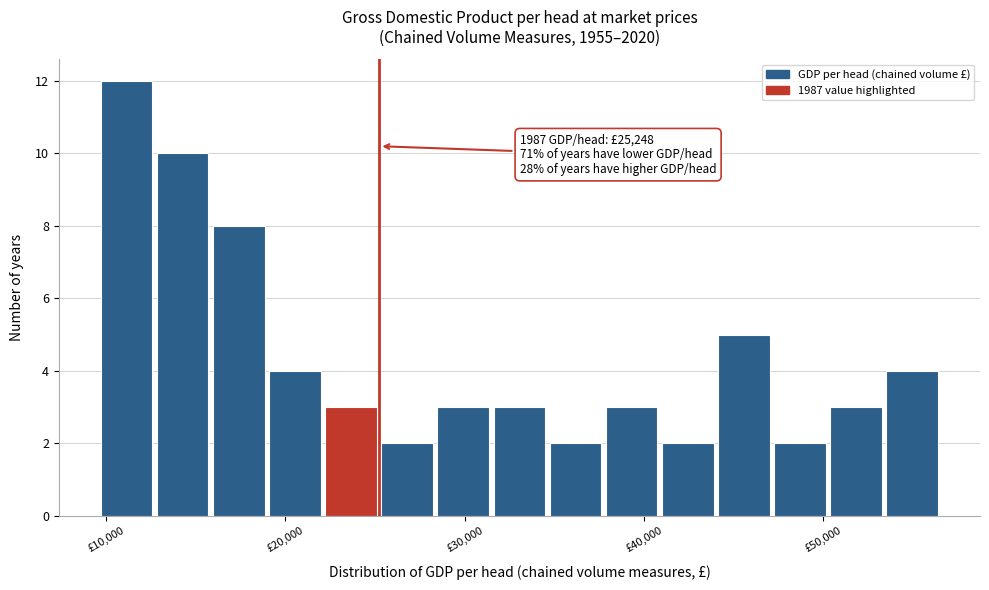

Around what value on the x-axis is the tallest bar? Give the approximate position of its centre, as read against the axis.

11000